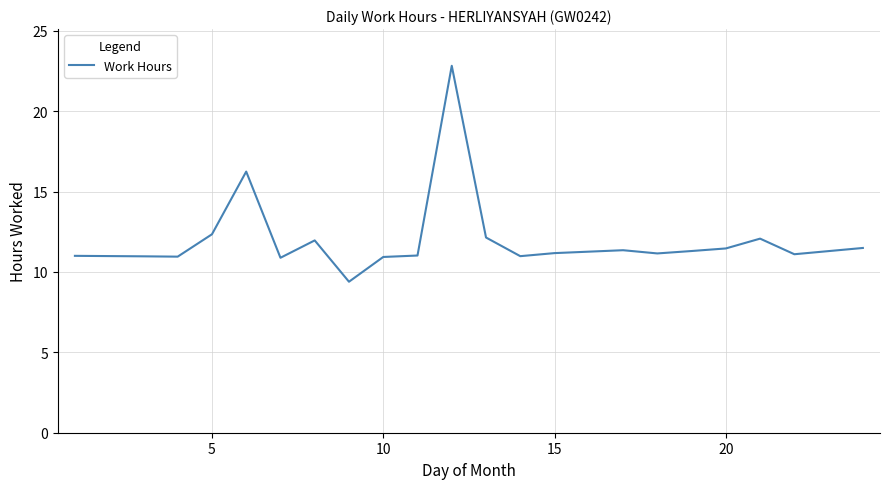

What is the difference between the maximum and minimum values?

13.4